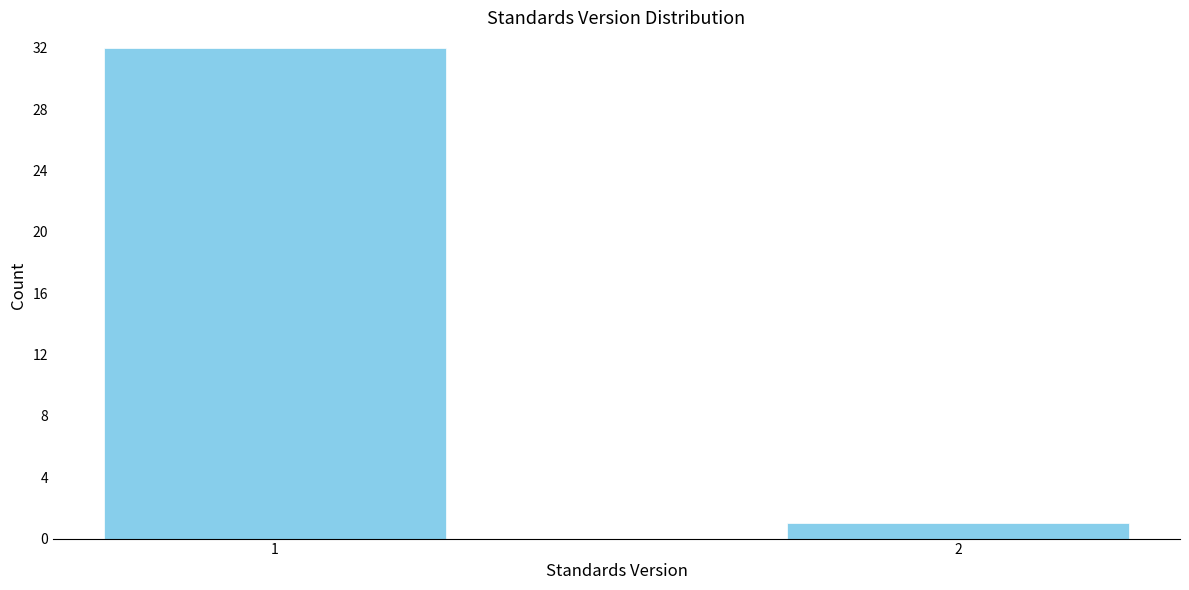

Reading left to right, what are all the values shown in this chart?

1=32	2=1